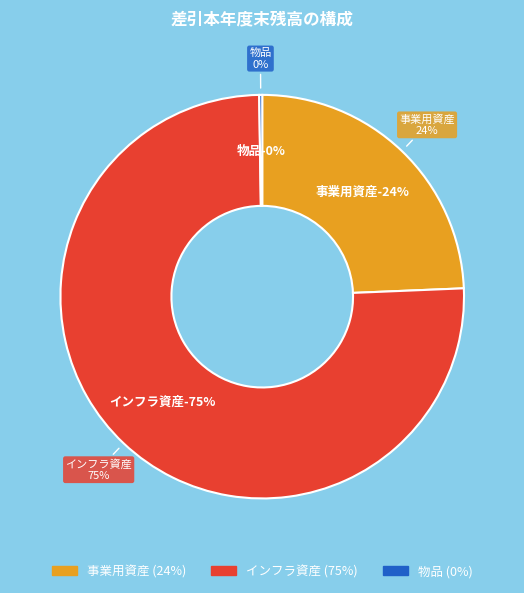

What is the largest slice in the pie chart?

インフラ資産